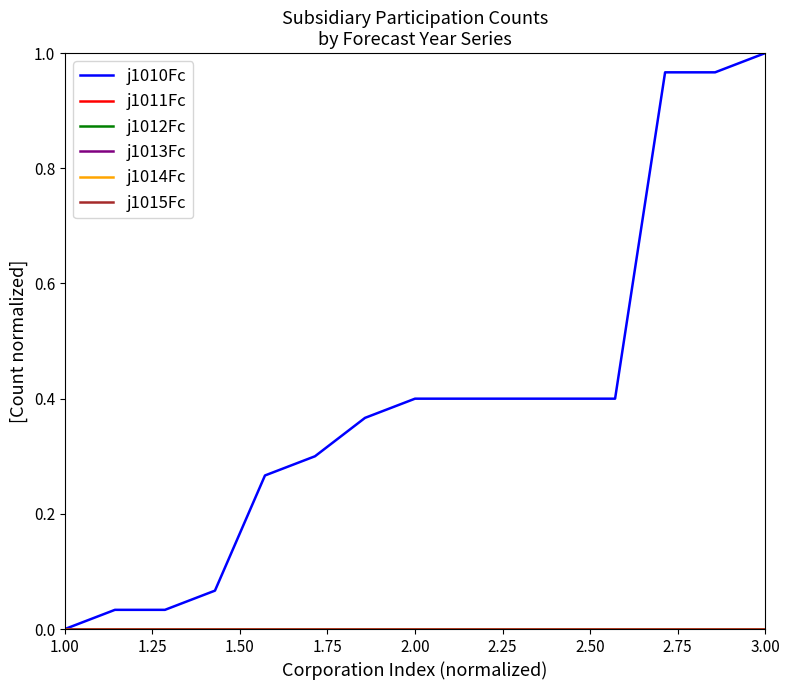

What is the greatest value displayed?

1.0